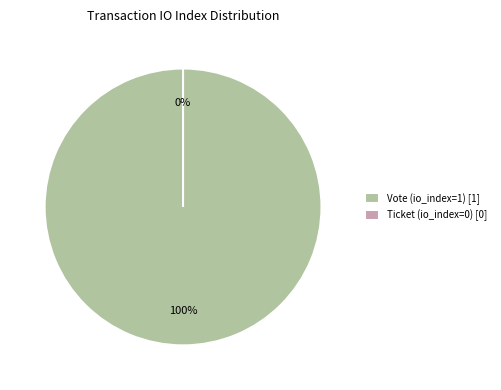

Is there a majority slice in this chart?

Yes